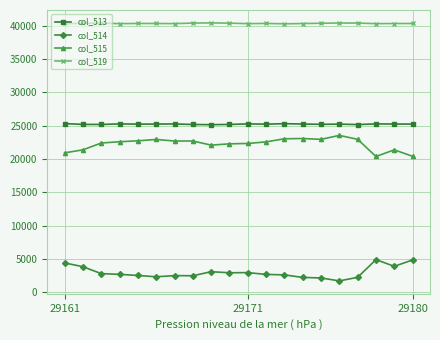

What is the difference between the second highest and minimum values in the col_514 series?

3148